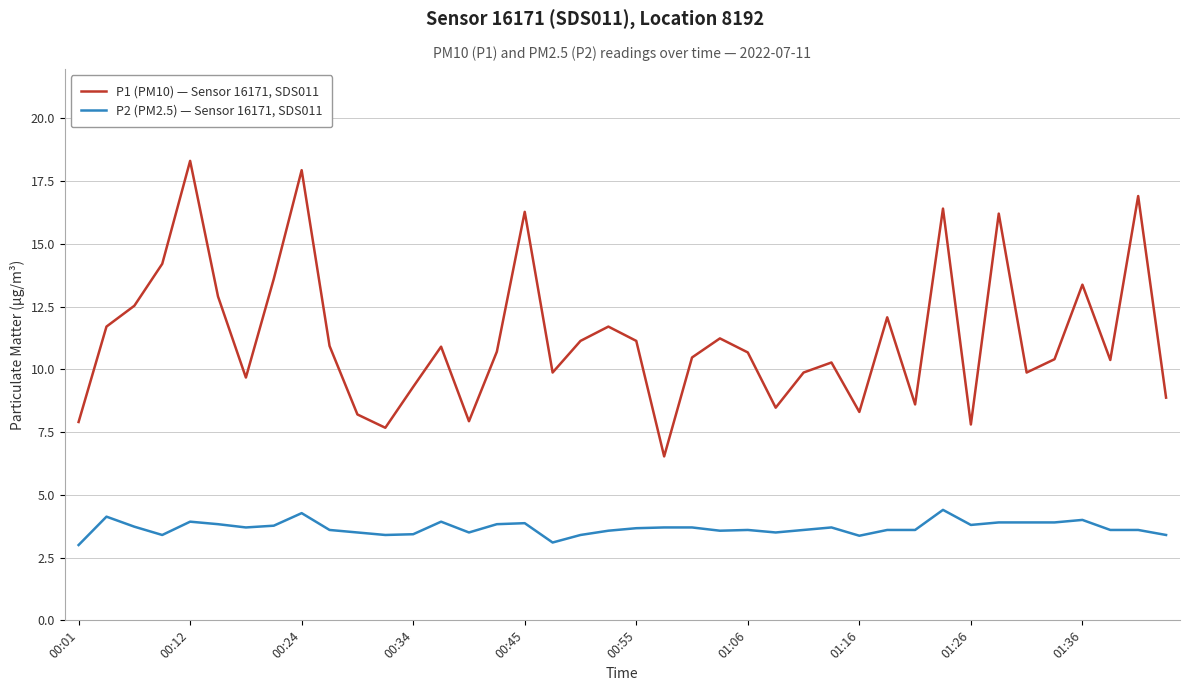

List the series in order of their peak value, lowest first.

P2 (PM2.5) — Sensor 16171, SDS011, P1 (PM10) — Sensor 16171, SDS011